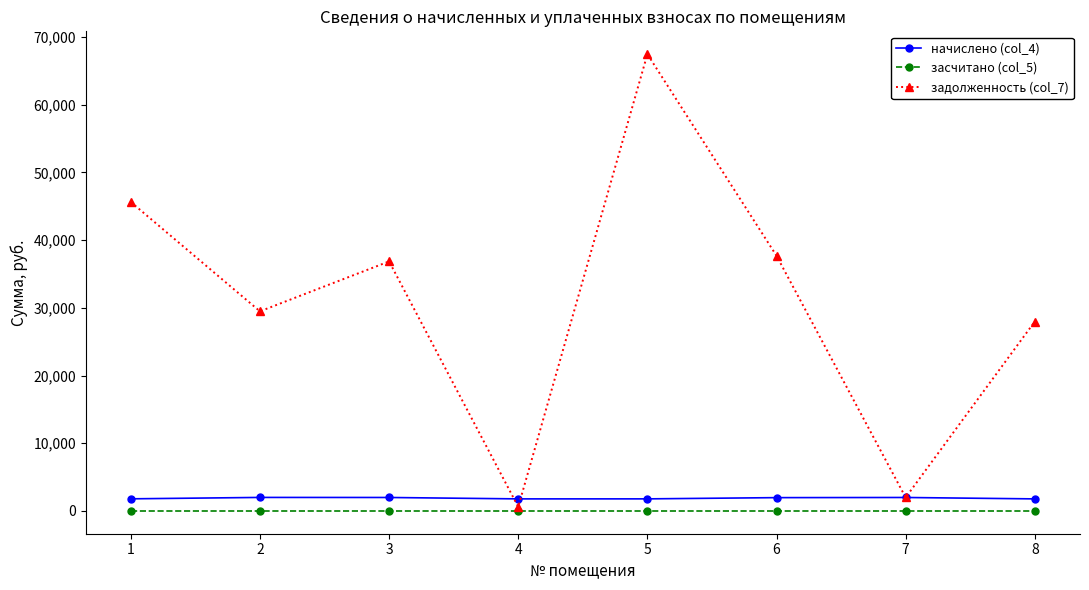

What is the difference between the highest and lowest values at 1?

45633.2